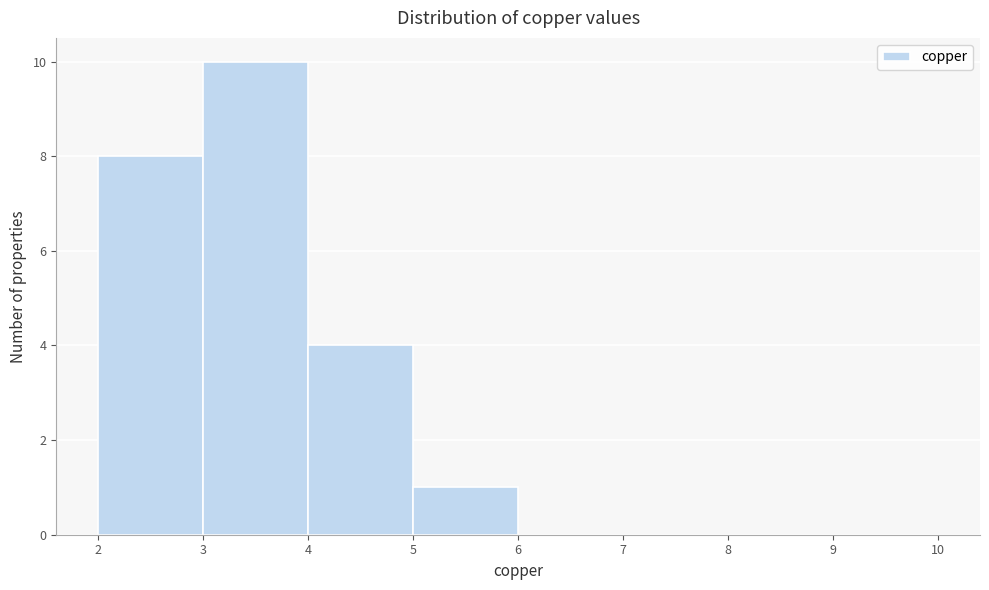

Reading left to right, transcribe this chart: for each bar, give the range it covers on the x-axis and its height. The values are not printed on the chart, so give them approximately, as read against the axis.

2 to 3: 8
3 to 4: 10
4 to 5: 4
5 to 6: 1
6 to 7: 0
7 to 8: 0
8 to 9: 0
9 to 10: 0